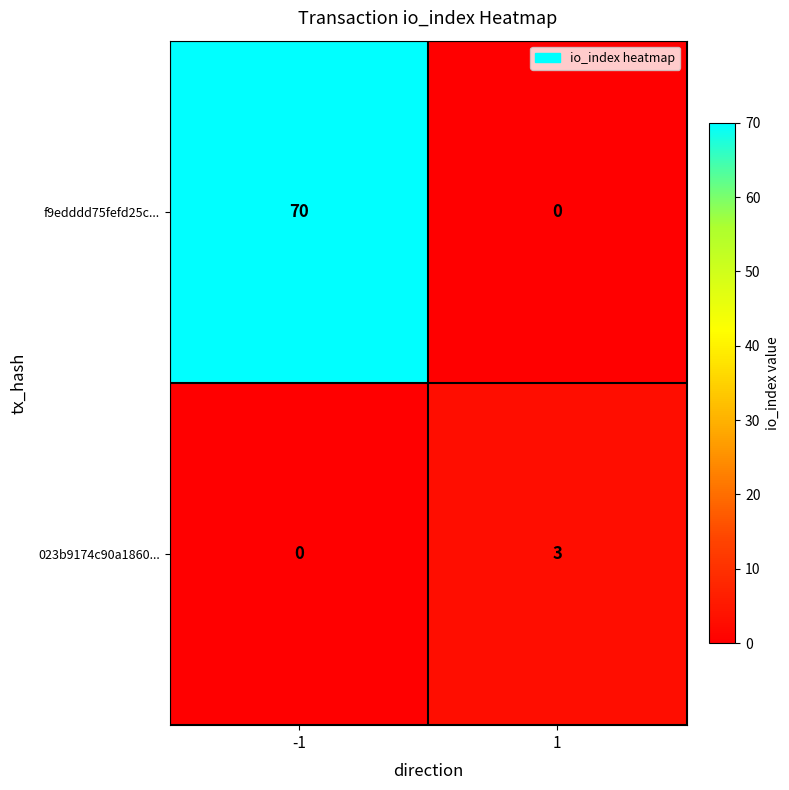

What is the approximate value of f9edddd75fefd25c... at -1, to the nearest 5?

70